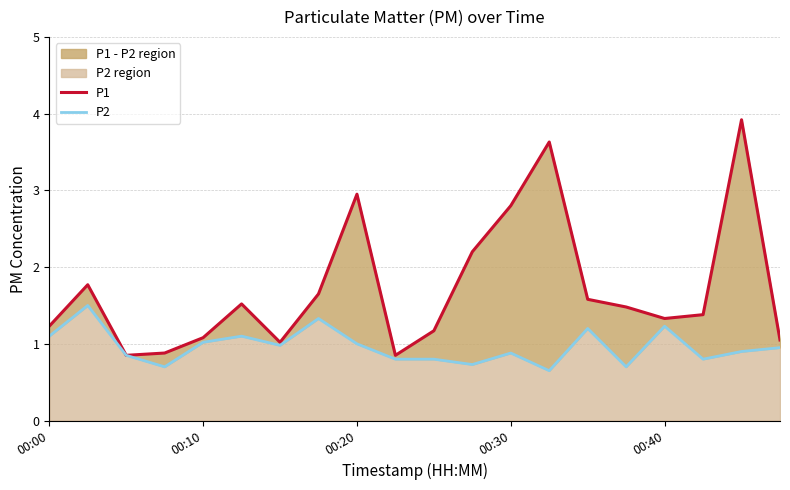

Rank the series by their average value, from lowest to highest.

P2, P1